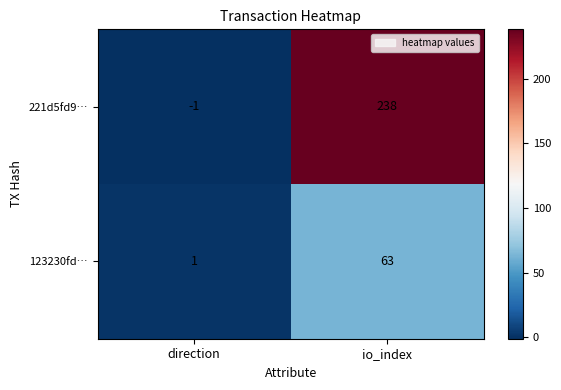

Read the 123230fd… value at io_index.

63